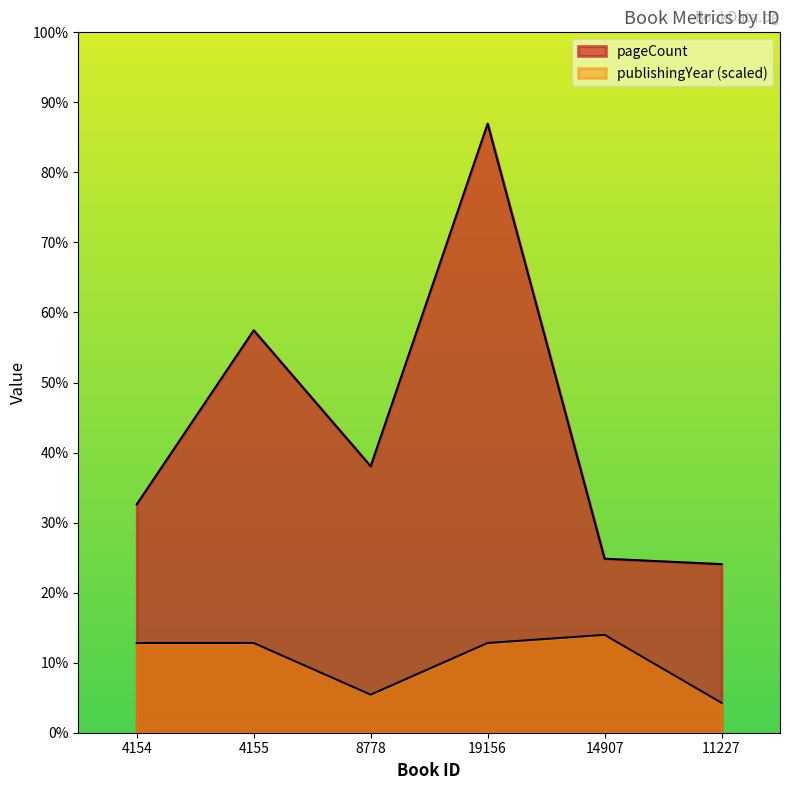

The publishingYear series shows 29 at 19156. True or false?

False